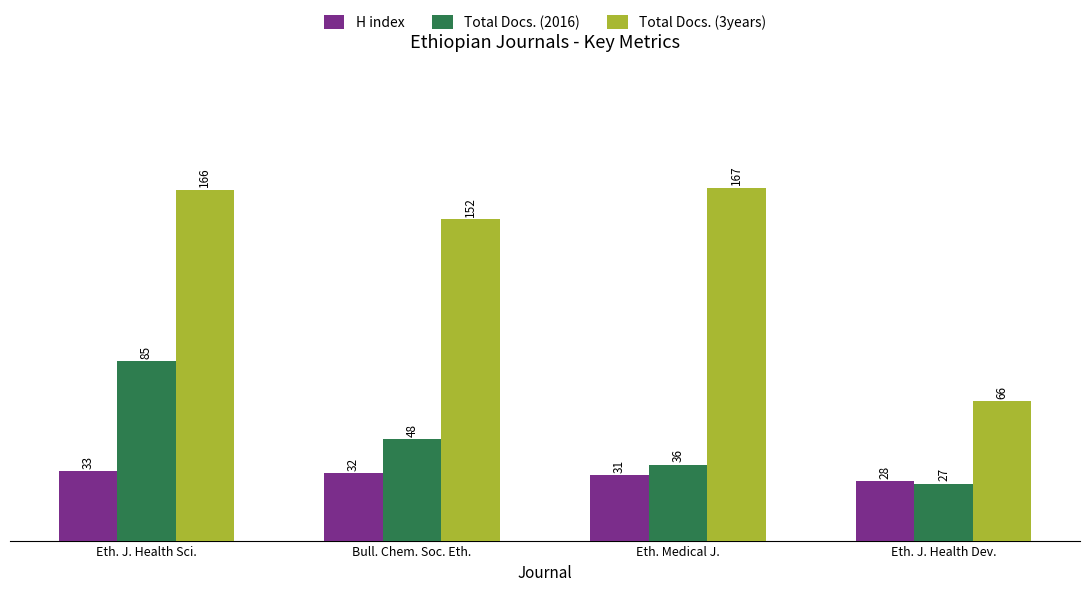

What is the difference between the maximum and minimum values in the H index series?

5